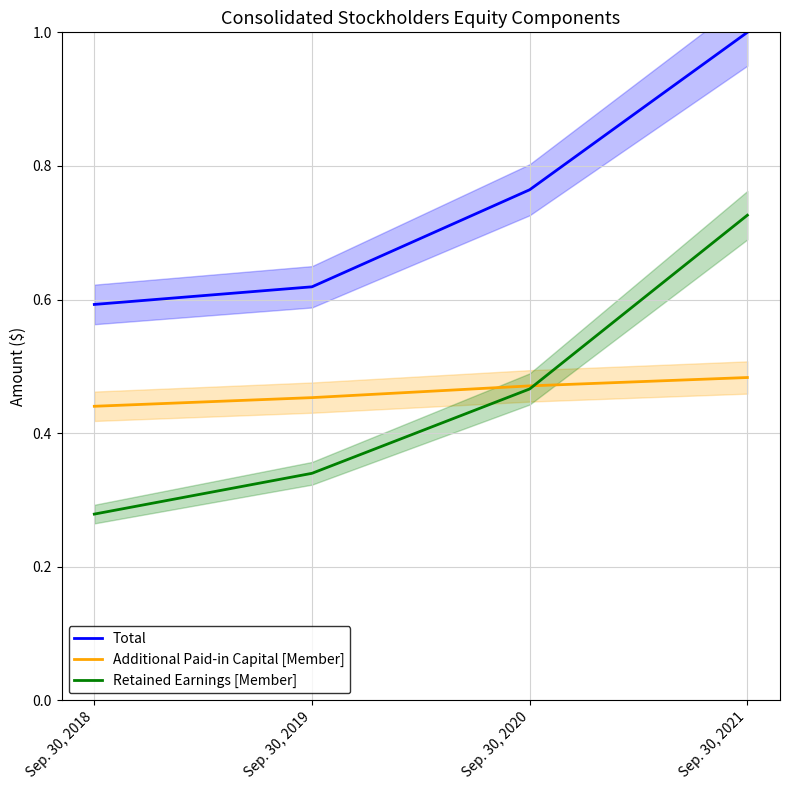

What is the difference between the second highest and second lowest values in the Retained Earnings [Member] series?

0.1